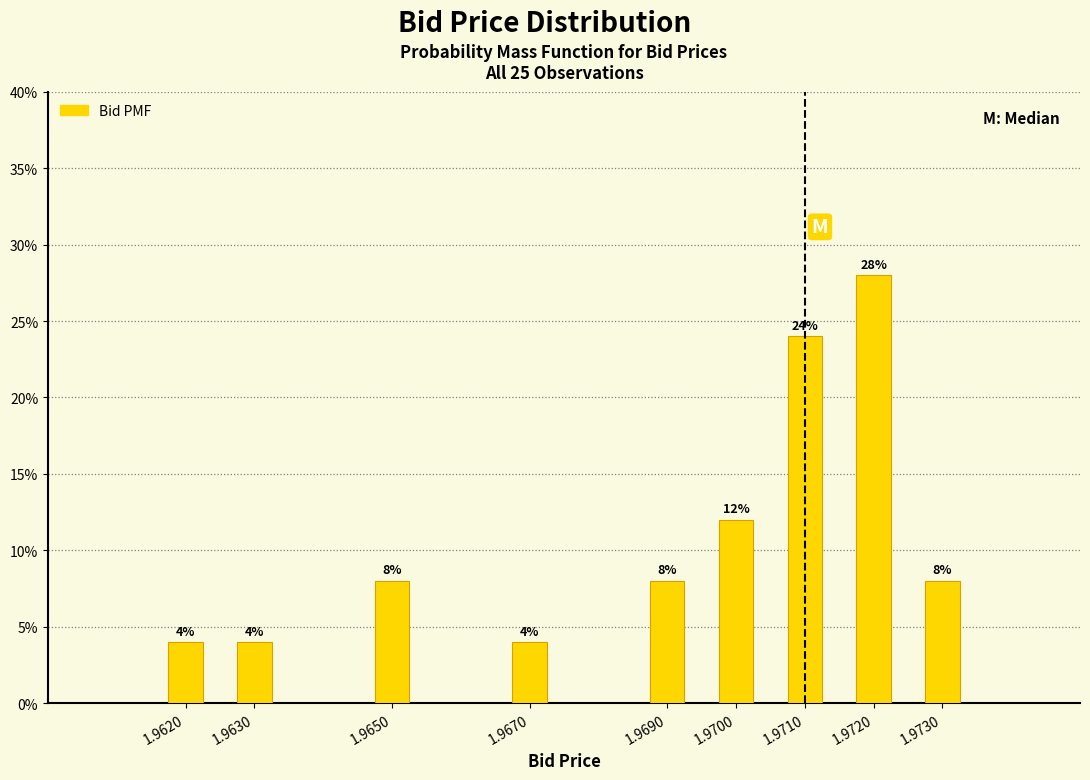

Reading left to right, what are all the values shown in this chart?

1.9620=4.0	1.9630=4.0	1.9650=8.0	1.9670=4.0	1.9690=8.0	1.9700=12.0	1.9710=24.0	1.9720=28.0	1.9730=8.0